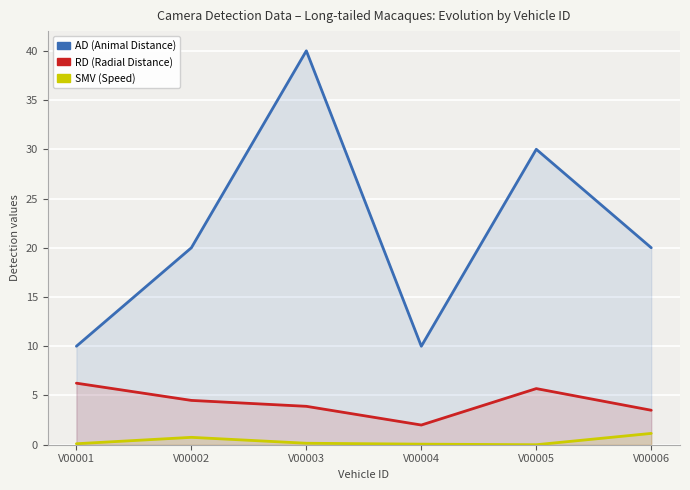

Reading right to left, what are all the values shown in this chart?

AD (Animal Distance): 20.0	30.0	10.0	40.0	20.0	10.0
RD (Radial Distance): 3.5	5.7	2.0	3.9	4.5	6.2
SMV (Speed): 1.1	0.0	0.1	0.1	0.8	0.1